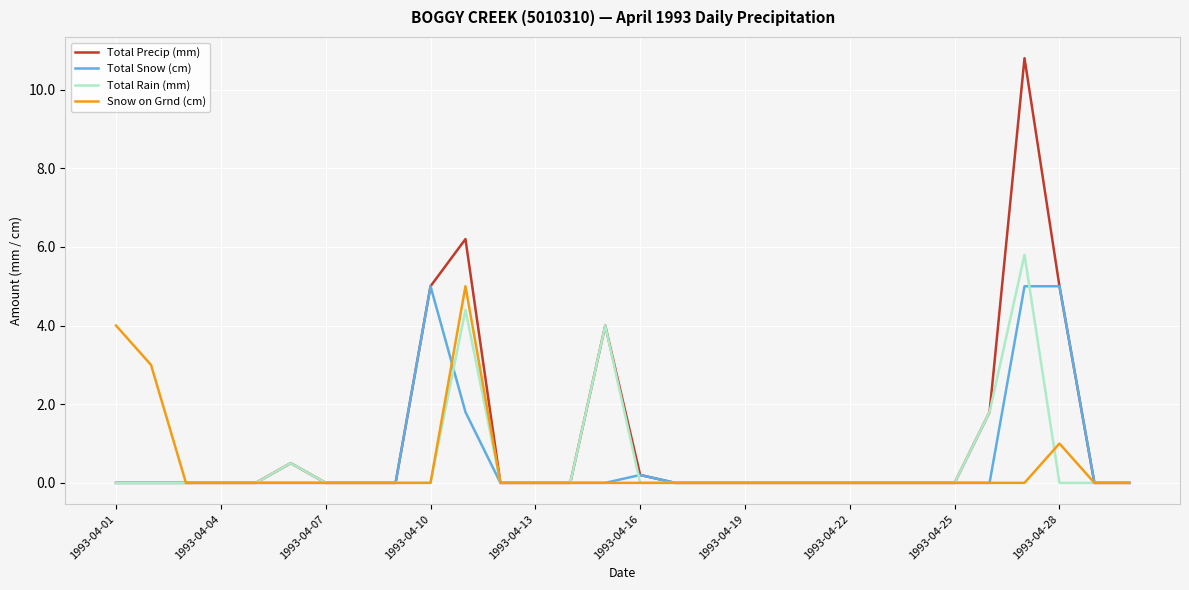

What is the highest value of the Snow on Grnd (cm) series?

5.0